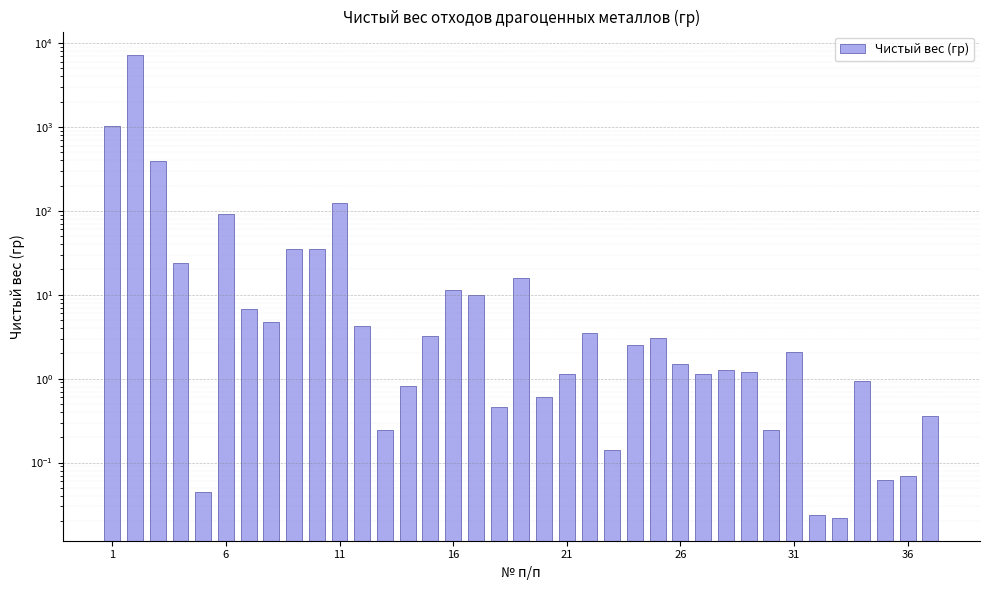

What is the sum of the values at 24 and 14?

6.2